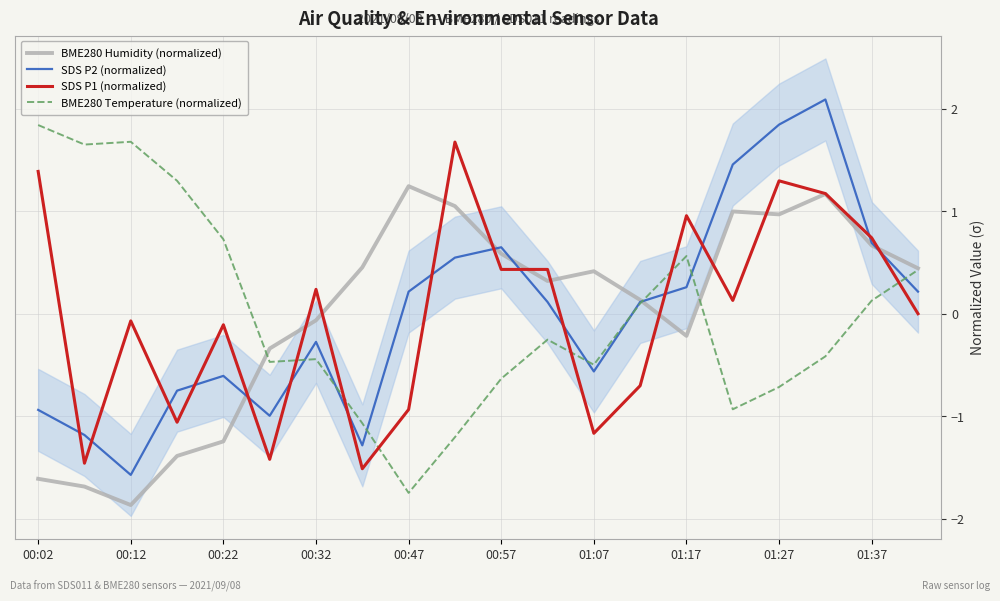

The SDS P1 (normalized) series shows 1.3 at 01:37. True or false?

False